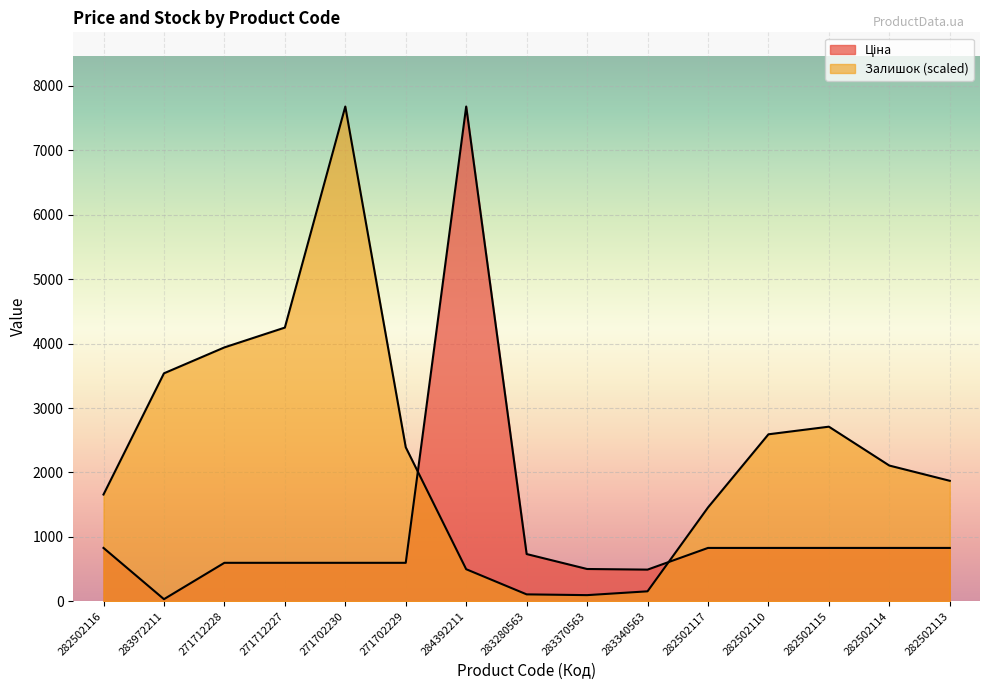

Rank the series by their maximum value, from lowest to highest.

Ціна, Залишок